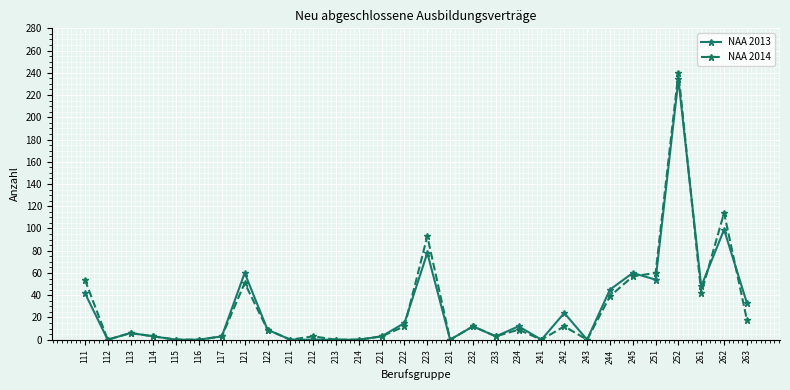

True or false: NAA 2014 and NAA 2013 cross at least once.

True